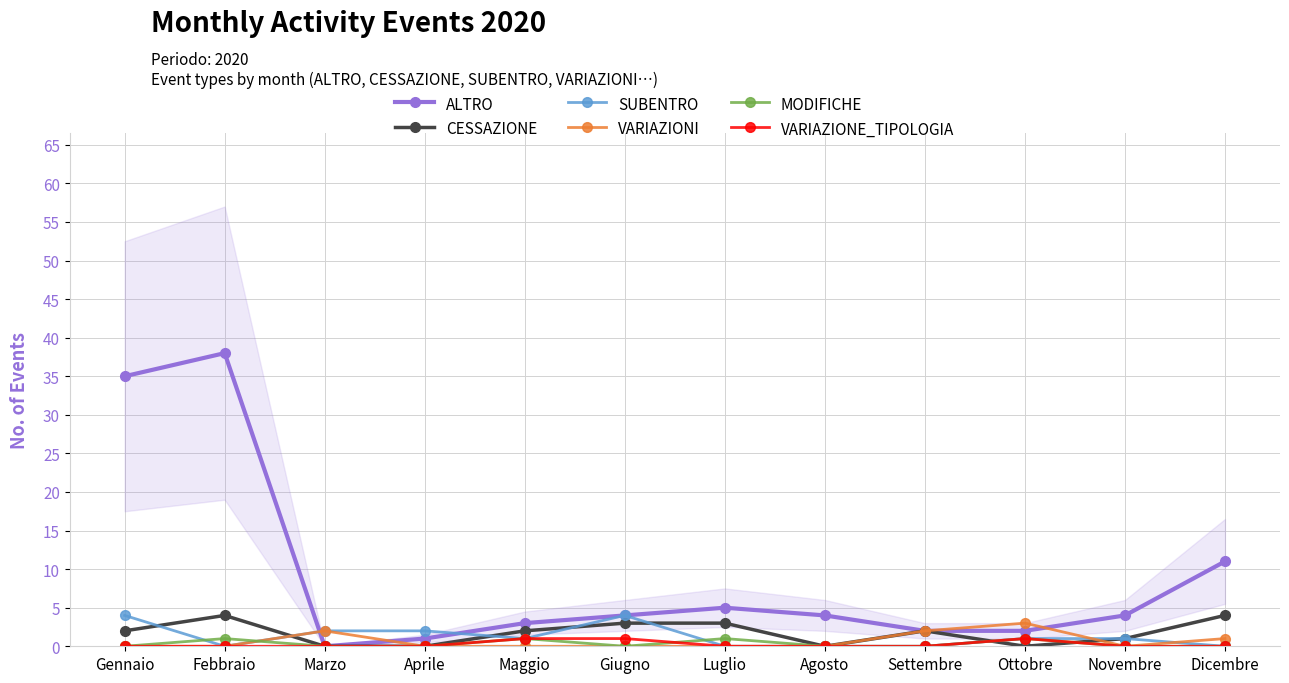

True or false: VARIAZIONE_TIPOLOGIA and MODIFICHE intersect in this chart.

True